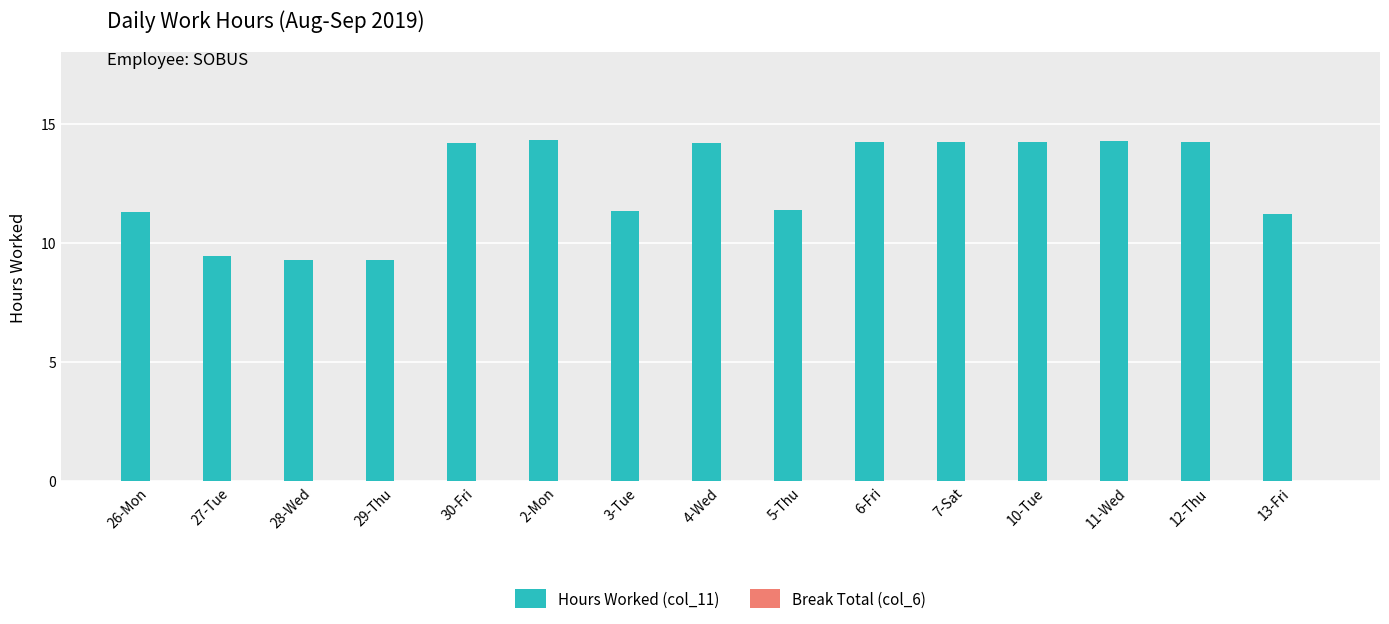

The chart shows a value of 9.3 at 28-Wed. True or false?

True